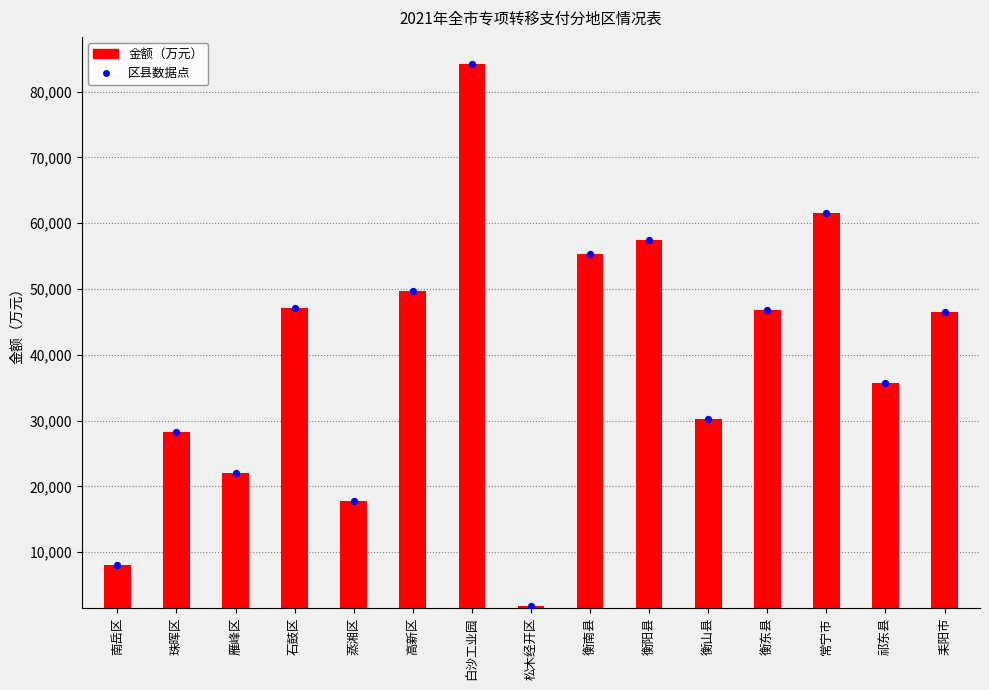

What is the change in value from 衡南县 to 衡东县?

-8386